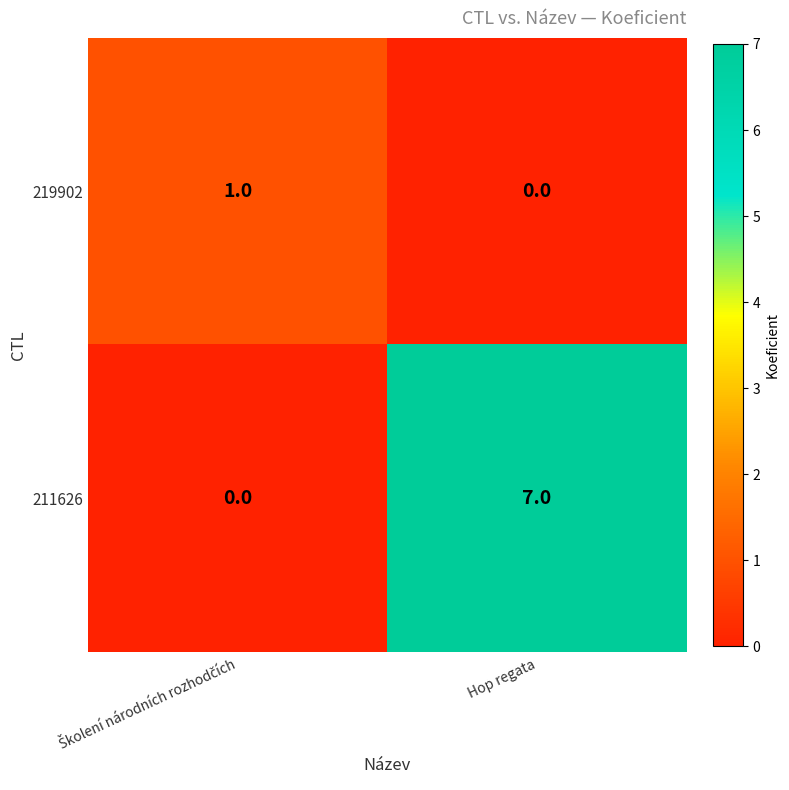

Which series has the largest range (max minus min)?

211626